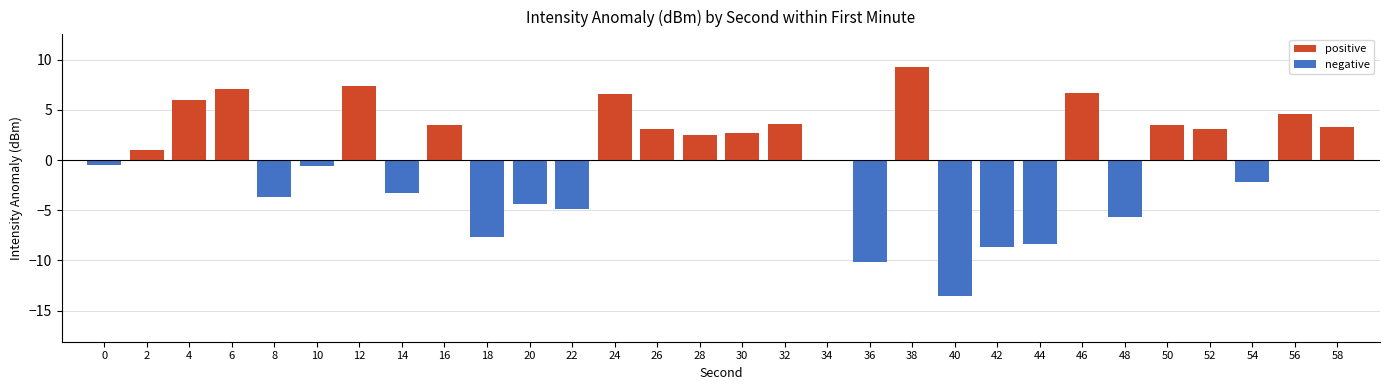

At which category is the sum across all series the highest?

38